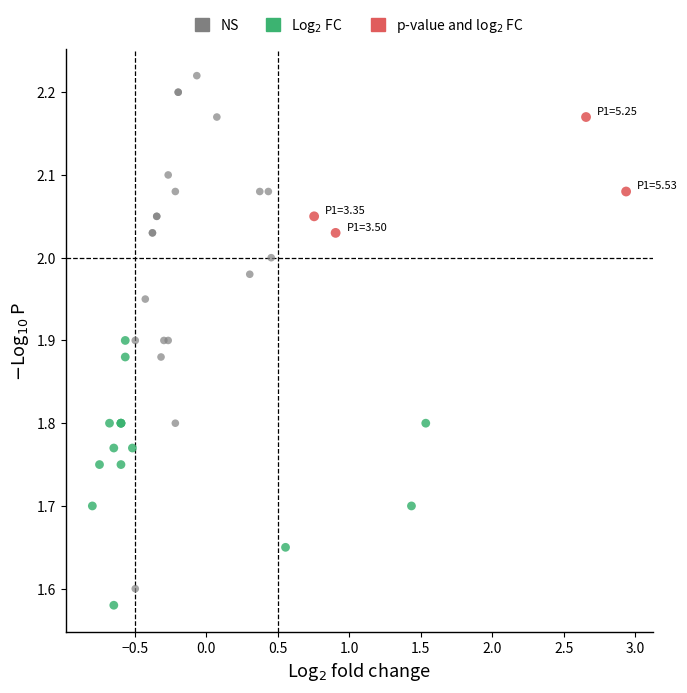

Which series has the widest spread of Y values?

NS